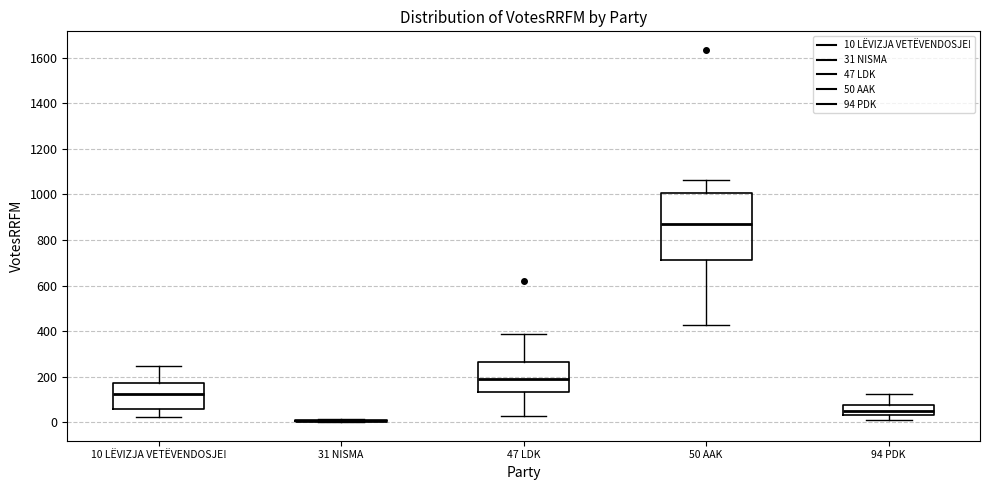

Reading left to right, read every box against the y-axis: the position of its median line, the range the box covers, and the ends of its whiskers. The values are not printed on the chart, so give them approximately, as read against the axis.

10 LËVIZJA VETËVENDOSJE!: median 120, box 60 to 180, whiskers 20 to 240
31 NISMA: box collapsed to a line at 0, whiskers 0 to 20
47 LDK: median 200, box 140 to 260, whiskers 20 to 380
50 AAK: median 860, box 720 to 1000, whiskers 420 to 1060
94 PDK: median 60, box 40 to 80, whiskers 0 to 120